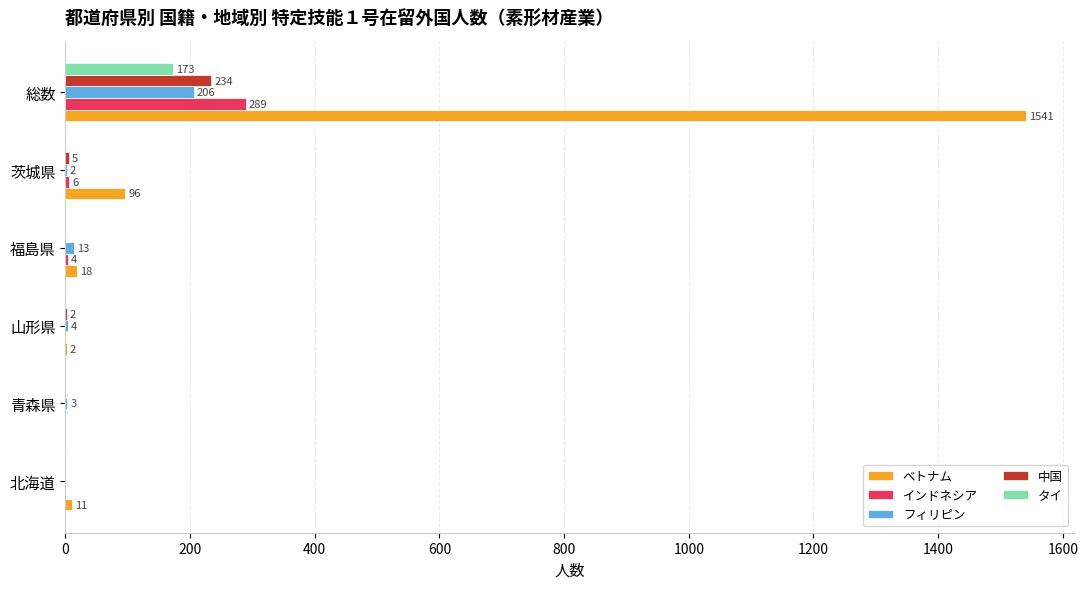

What is the total value across all series at 総数?

2443